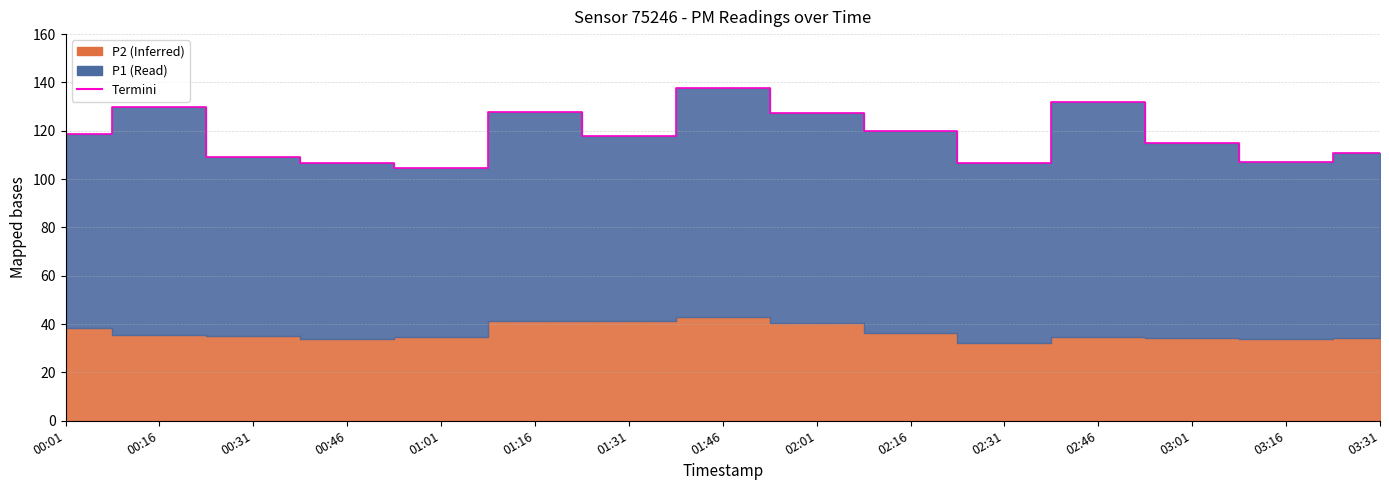

Reading right to left, transcribe all the data shown in this chart.

03:31=110.6	03:16=107.1	03:01=115.0	02:46=132.1	02:31=106.7	02:16=119.8	02:01=127.3	01:46=137.7	01:31=117.9	01:16=127.8	01:01=104.5	00:46=106.6	00:31=109.0	00:16=129.9	00:01=118.8